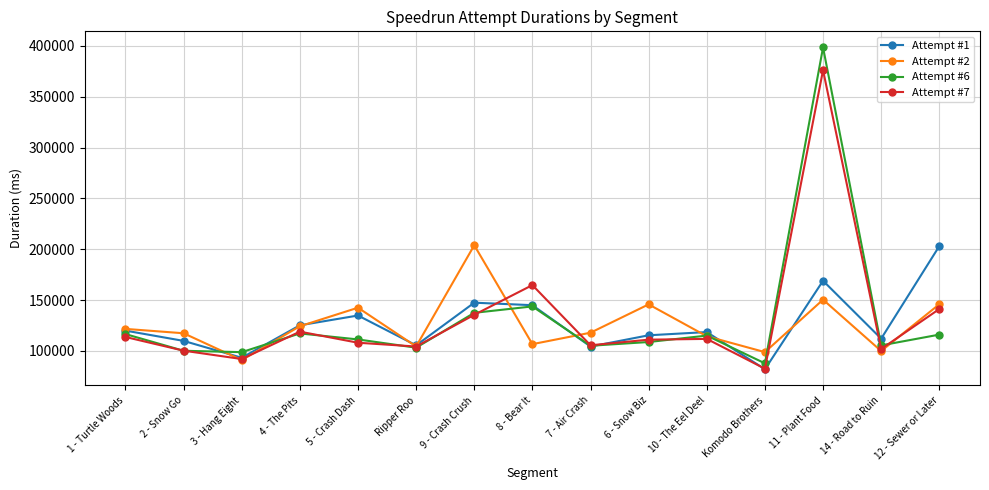

What is the maximum value shown in the chart?

398510